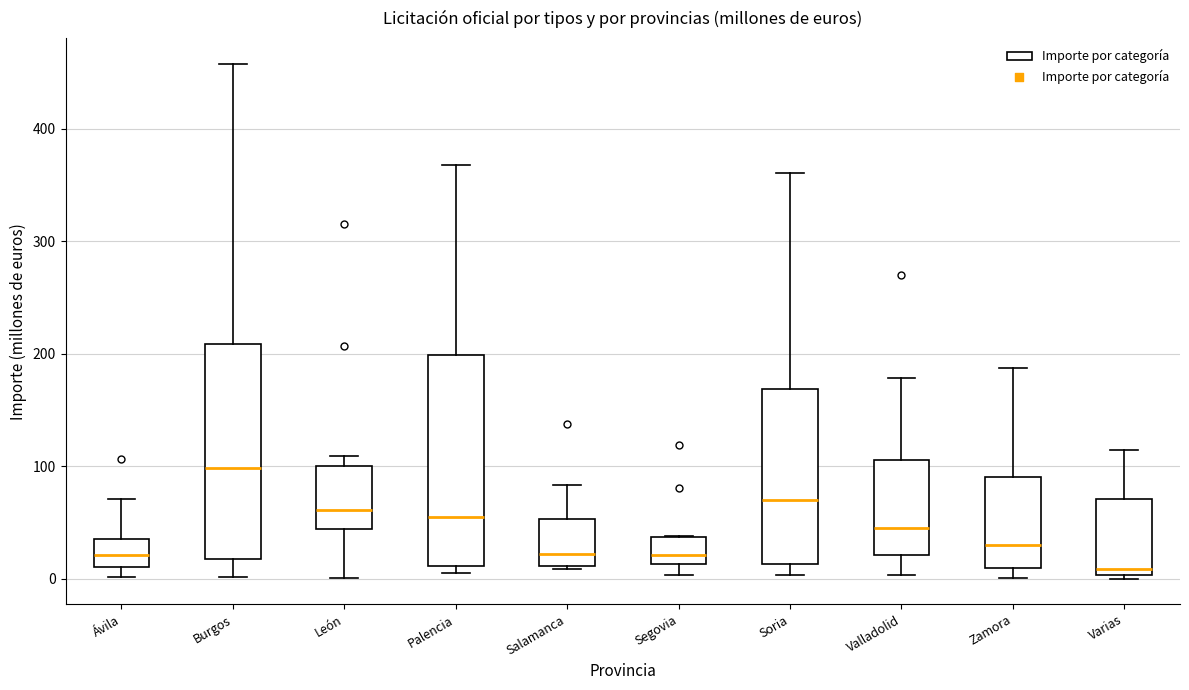

Reading left to right, transcribe this box plot: for each box, give where its median line is, the range the box spans, and where its two whiskers end, as read against the y-axis. The values are not printed on the chart, so give them approximately, as read against the axis.

Ávila: median 20, box 10 to 40, whiskers 0 to 70
Burgos: median 100, box 20 to 210, whiskers 0 to 460
León: median 60, box 40 to 100, whiskers 0 to 110
Palencia: median 50, box 10 to 200, whiskers 0 to 370
Salamanca: median 20, box 10 to 50, whiskers 10 (just below the box's lower edge) to 80
Segovia: median 20, box 10 to 40, whiskers 0 to 40
Soria: median 70, box 10 to 170, whiskers 0 to 360
Valladolid: median 50, box 20 to 110, whiskers 0 to 180
Zamora: median 30, box 10 to 90, whiskers 0 to 190
Varias: median 10, box 0 to 70, whiskers 0 (just below the box's lower edge) to 110